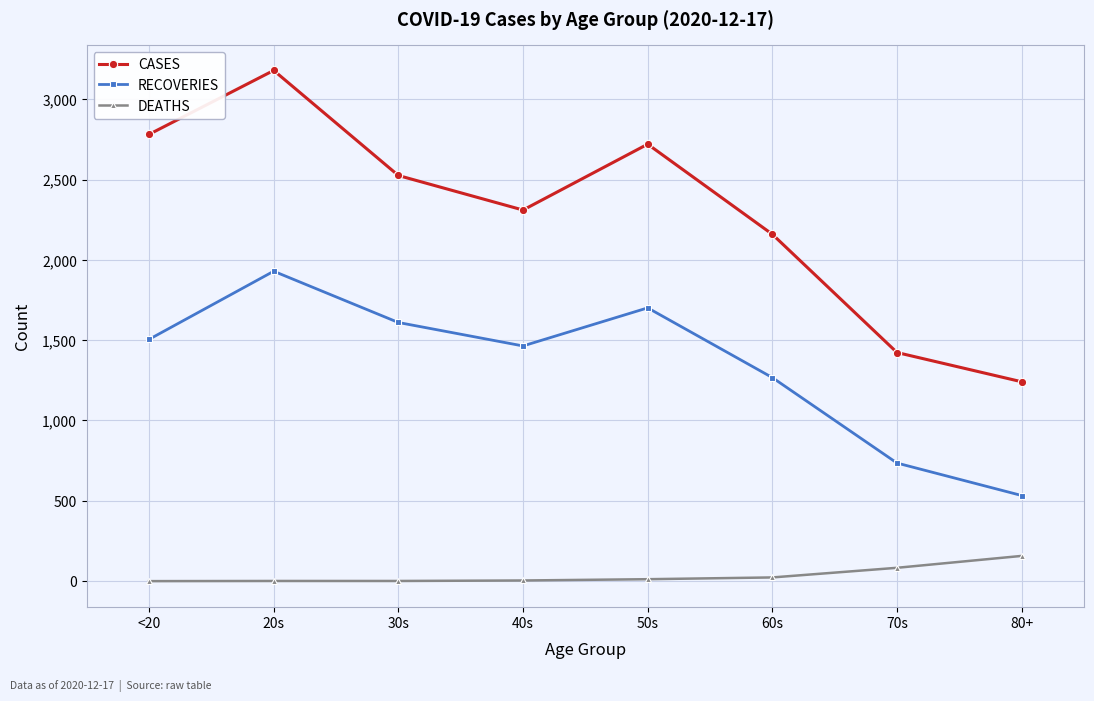

True or false: RECOVERIES and CASES cross at least once.

False